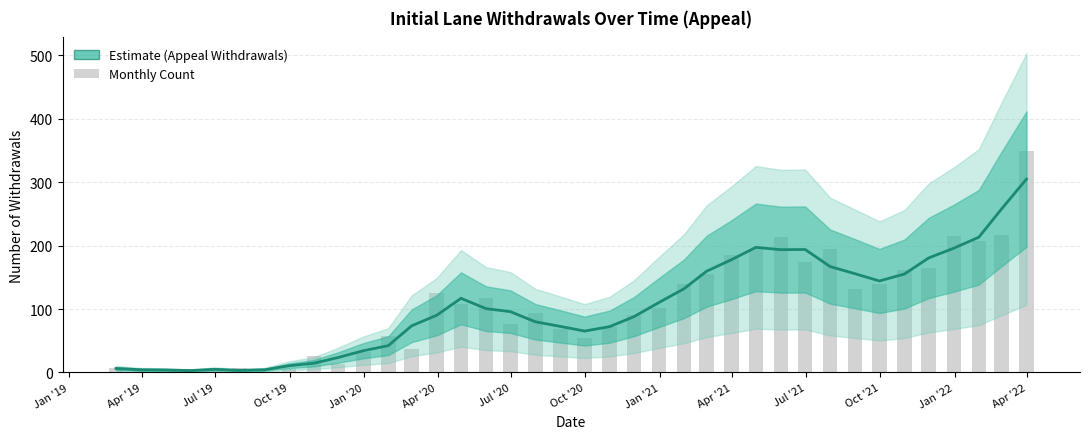

What is the maximum value shown in the chart?

349